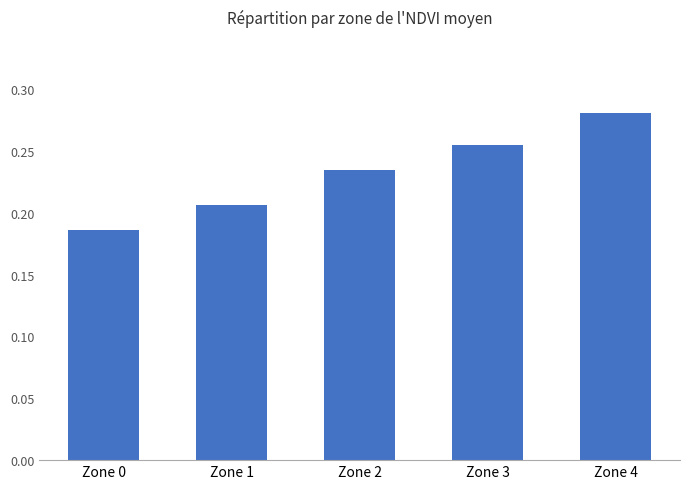

What is the sum of the values at Zone 4 and Zone 3?

0.5